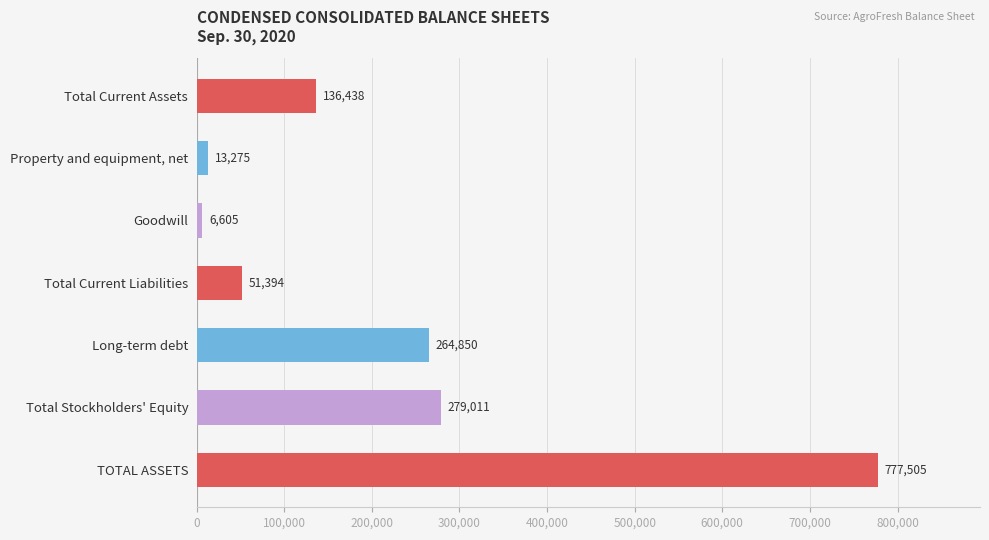

What is the label of the 5th bar from the top?

Long-term debt